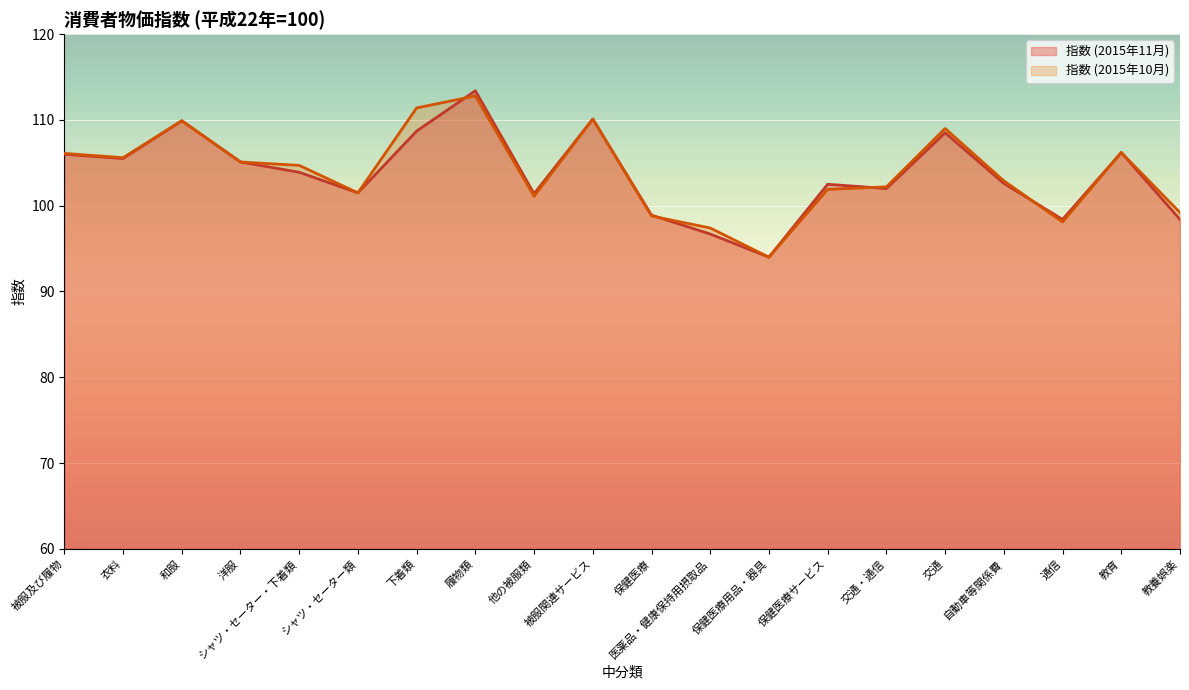

How many lines are shown in the chart?

2